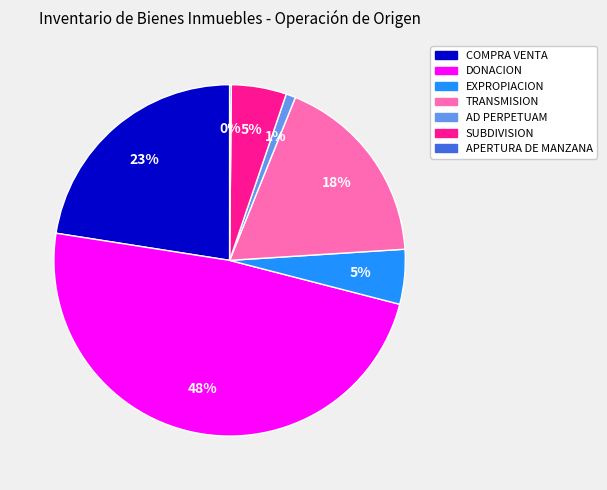

Is there a majority slice in this chart?

No